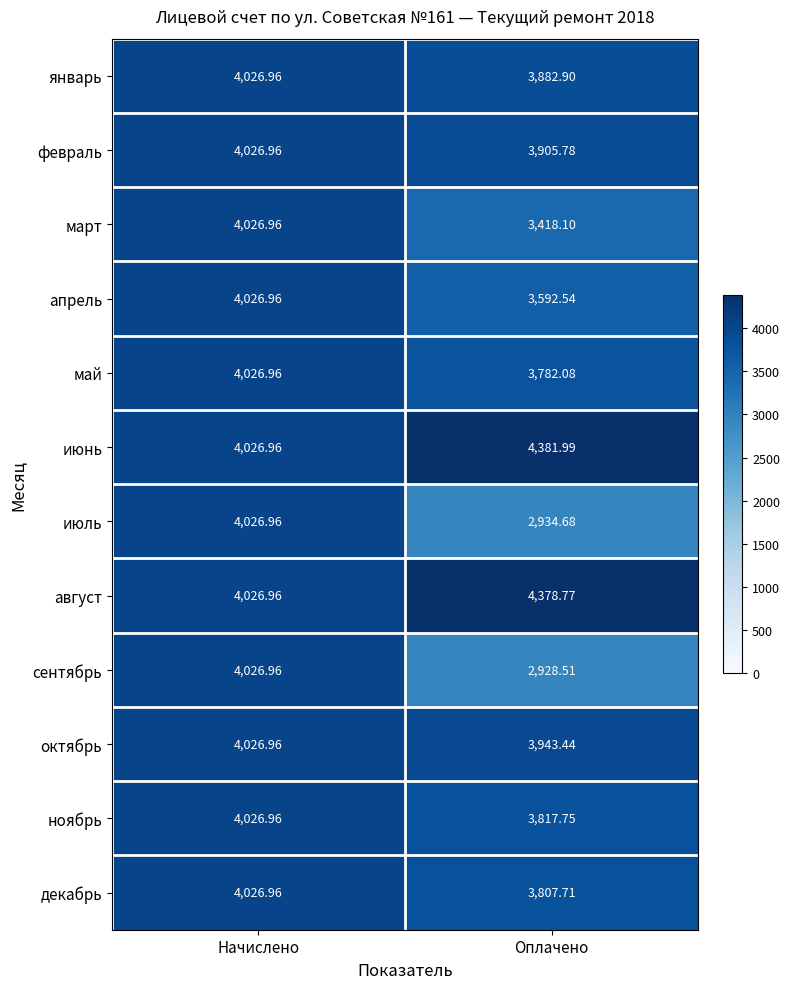

Which label corresponds to the largest value in the chart?

Оплачено